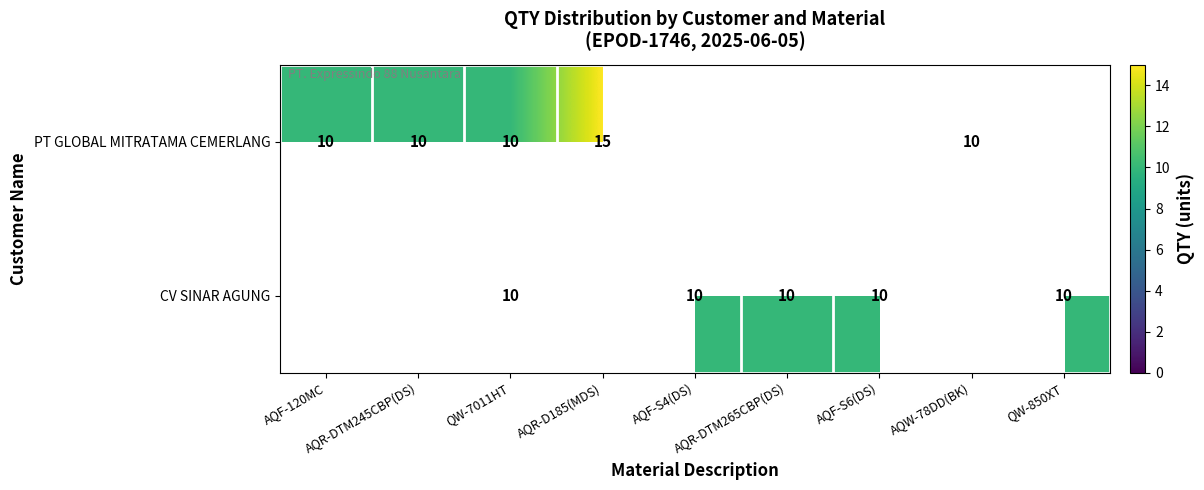

How many categories are shown in the chart?

9